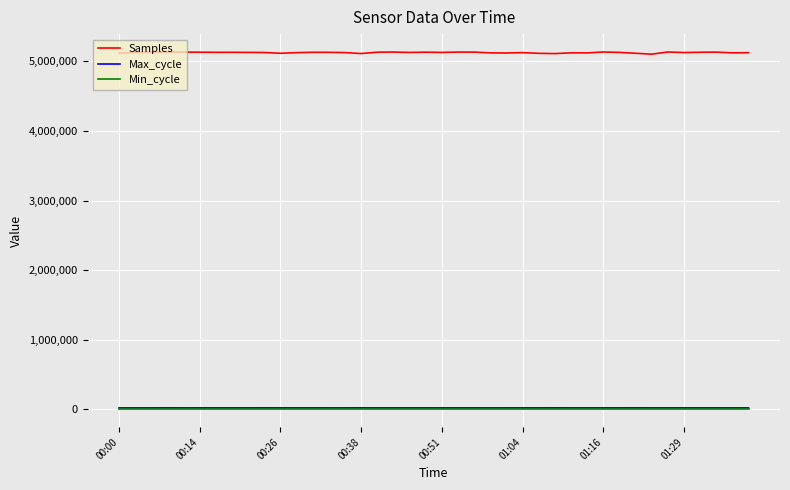

What are all the series names shown in the legend?

Samples, Max_cycle, Min_cycle